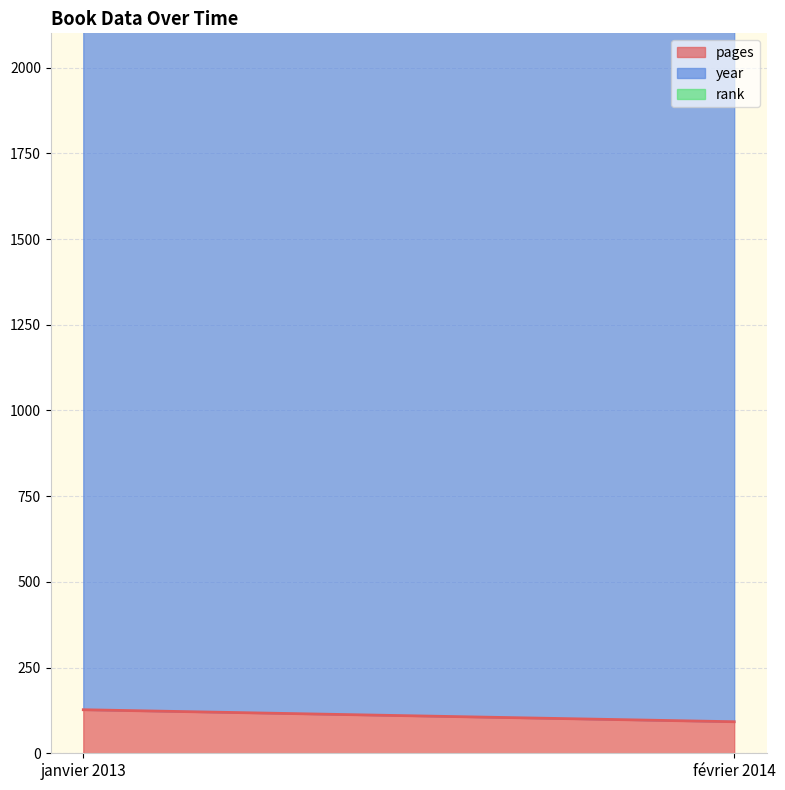

Which series has the largest total across all categories?

year